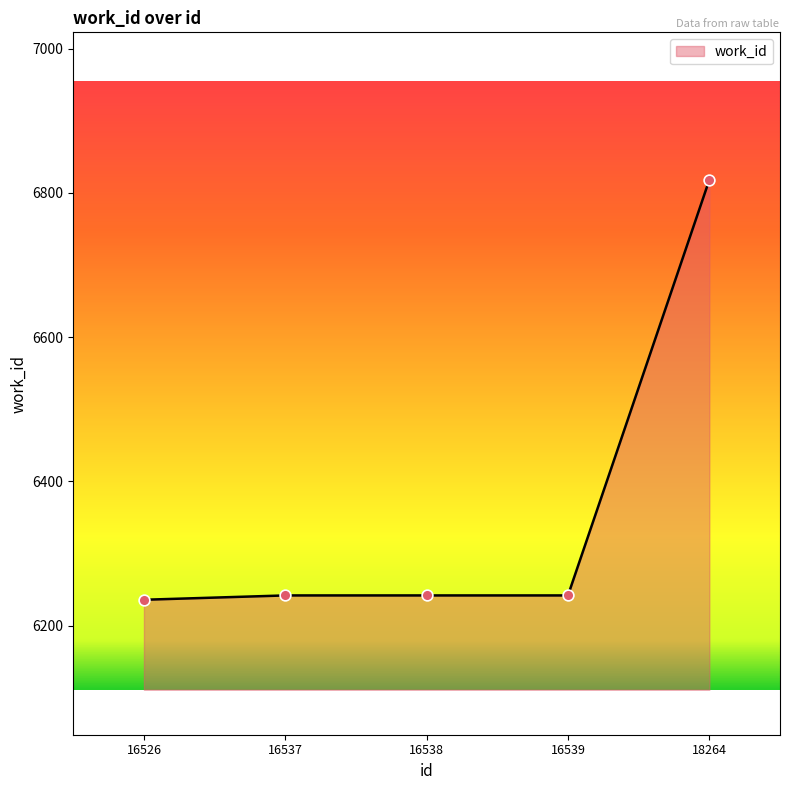

Approximately how many times larger is the value at 18264 compared to 16526?

1.1